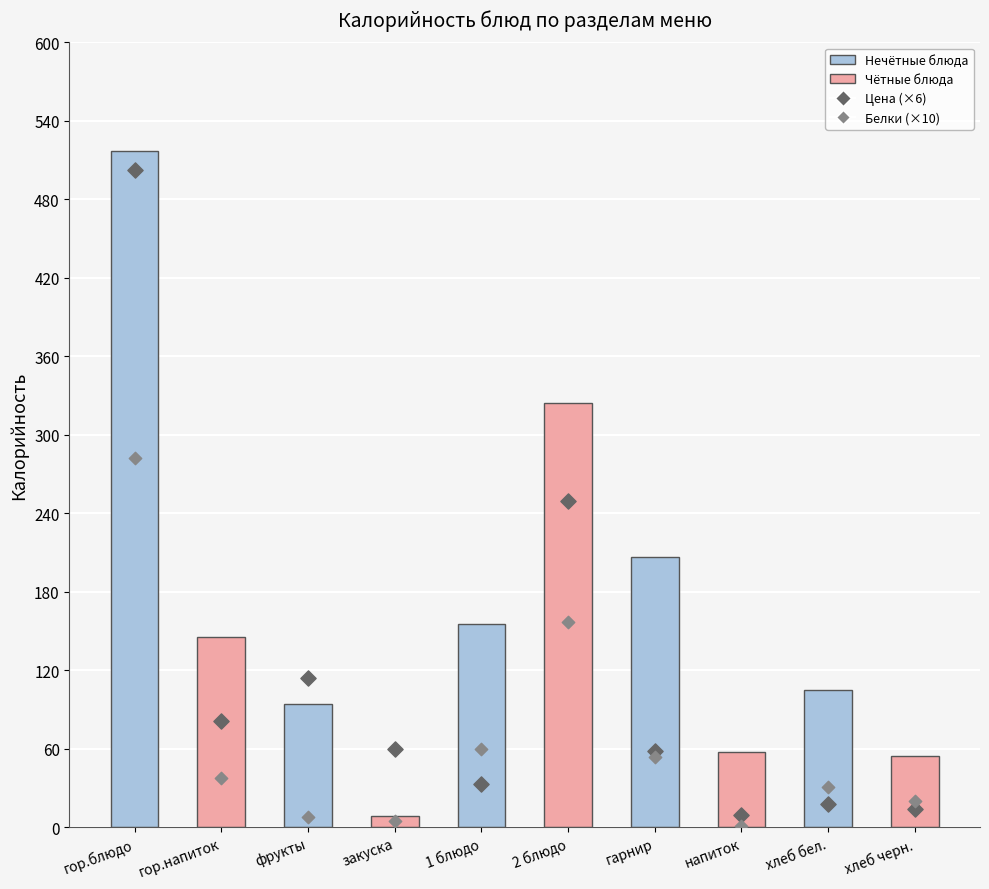

What is the total value across all series at хлеб бел.?

153.4